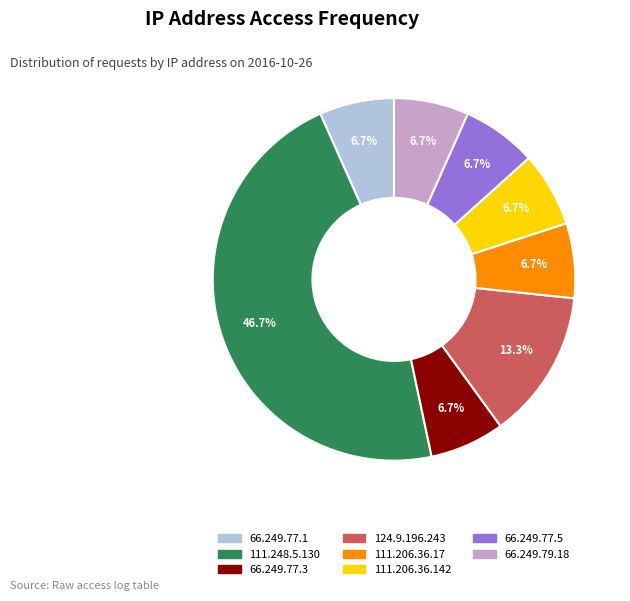

True or false: 66.249.77.3 accounts for 7% of the total.

True